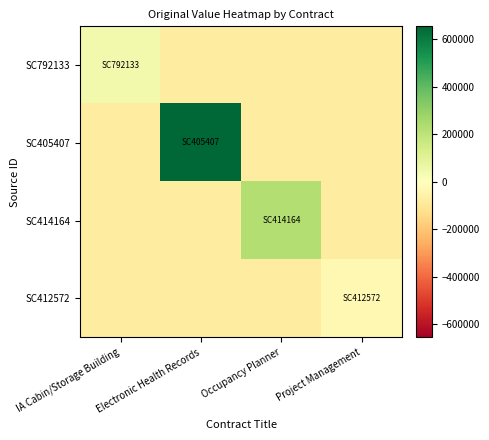

Reading left to right, transcribe all the data shown in this chart.

SC792133: IA Cabin/Storage Building=45509.2	Electronic Health Records=-74679.1	Occupancy Planner=-74679.1	Project Management=-74679.1
SC405407: IA Cabin/Storage Building=-74679.1	Electronic Health Records=655023.9	Occupancy Planner=-74679.1	Project Management=-74679.1
SC414164: IA Cabin/Storage Building=-74679.1	Electronic Health Records=-74679.1	Occupancy Planner=225295.9	Project Management=-74679.1
SC412572: IA Cabin/Storage Building=-74679.1	Electronic Health Records=-74679.1	Occupancy Planner=-74679.1	Project Management=-29679.1